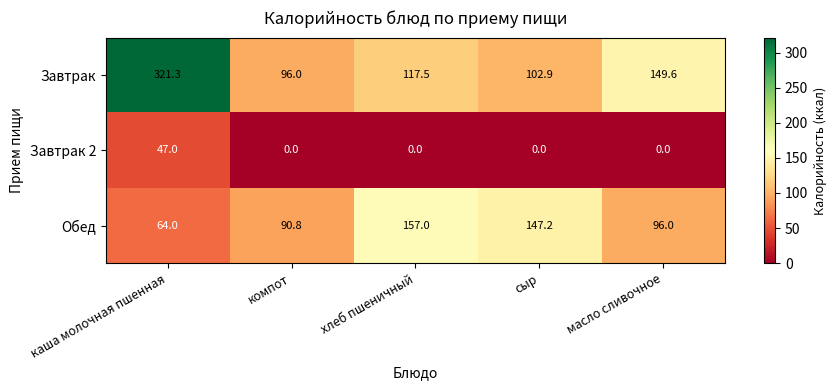

Is it true that Завтрак 2 equals 17.5 at масло сливочное?

False